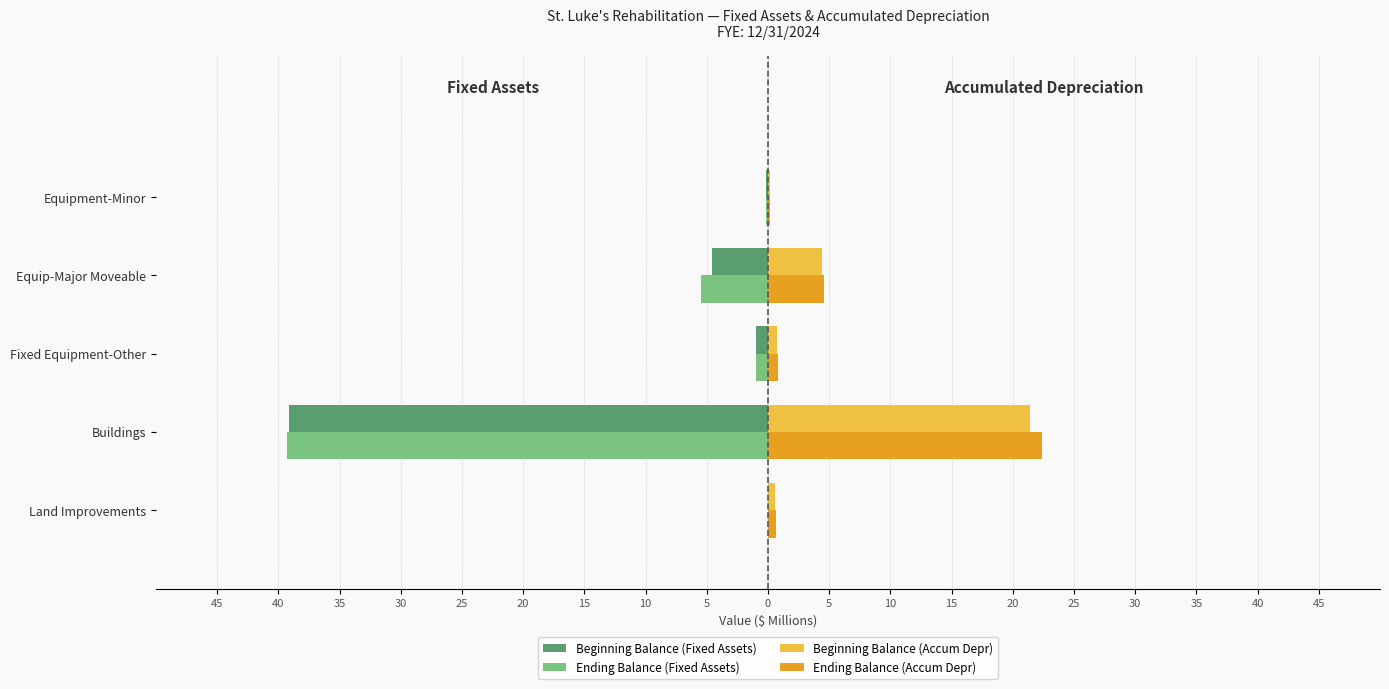

What are all the series names shown in the legend?

Beginning Balance (Fixed Assets), Ending Balance (Fixed Assets), Beginning Balance (Accum Depr), Ending Balance (Accum Depr)